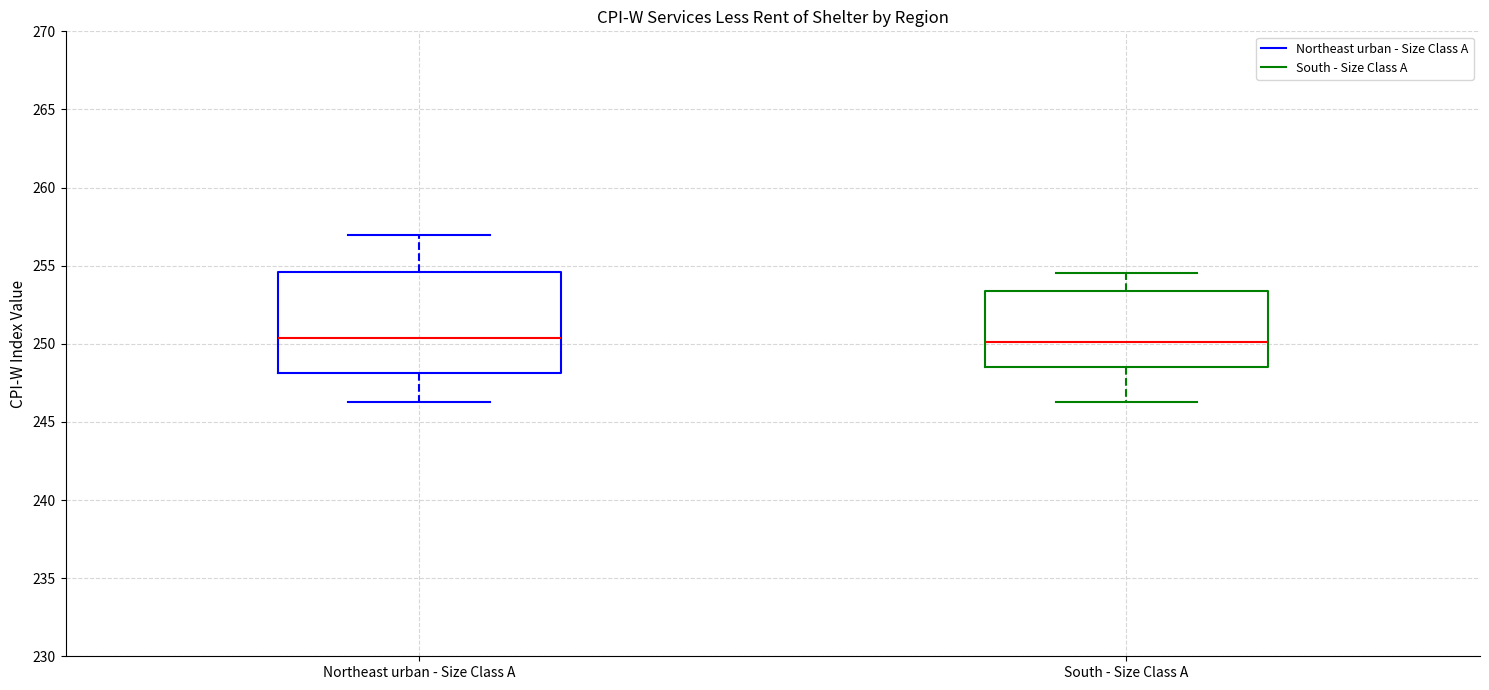

Comparing the boxes themselves (not the whiskers), which one is the tallest?

Northeast urban - Size Class A